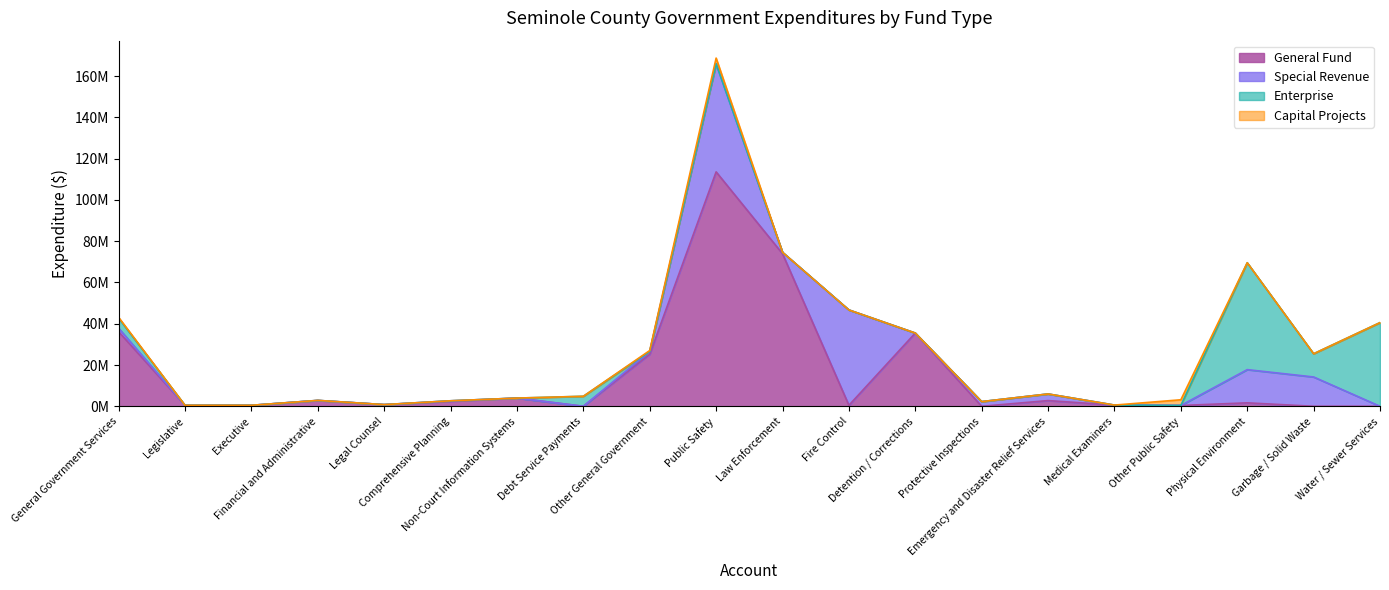

Is the value of Special Revenue at General Government Services greater than the value of Capital Projects at Law Enforcement?

Yes